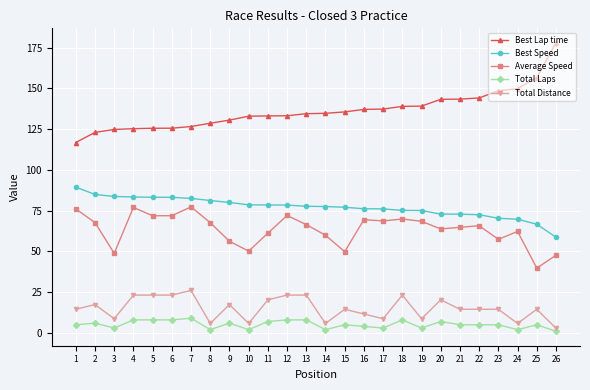

Is it true that Best Speed equals 47.5 at 12?

False